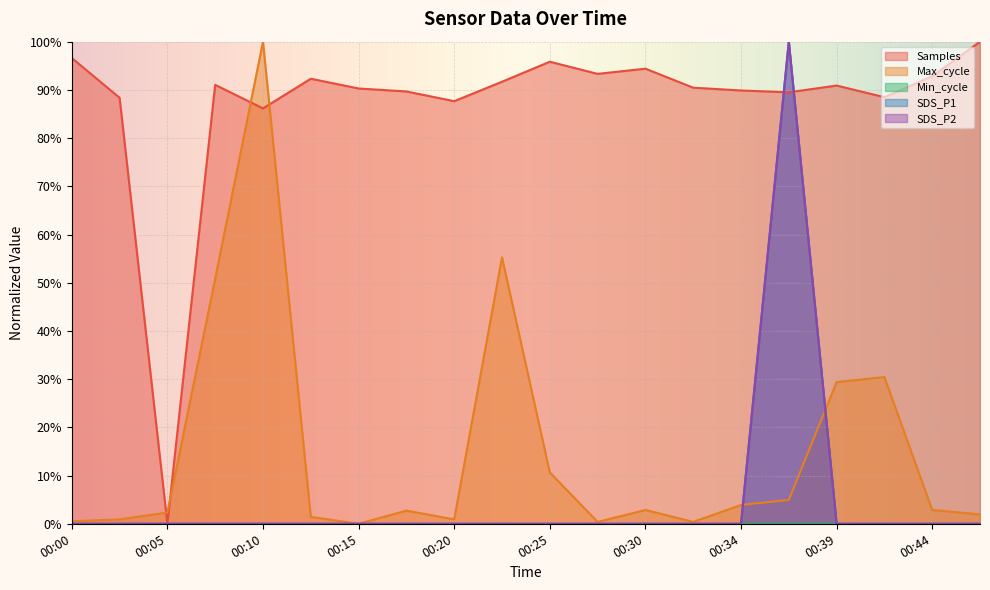

True or false: Max_cycle and SDS_P2 intersect in this chart.

True